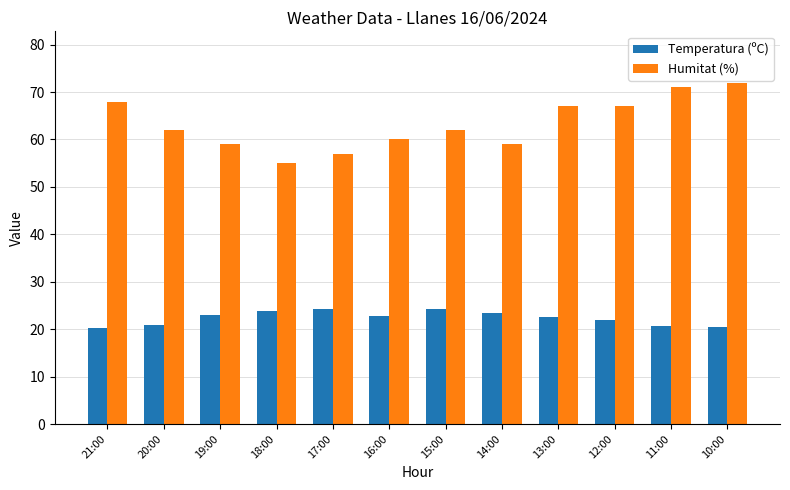

At which label does Temperatura (ºC) first exceed 22?

19:00